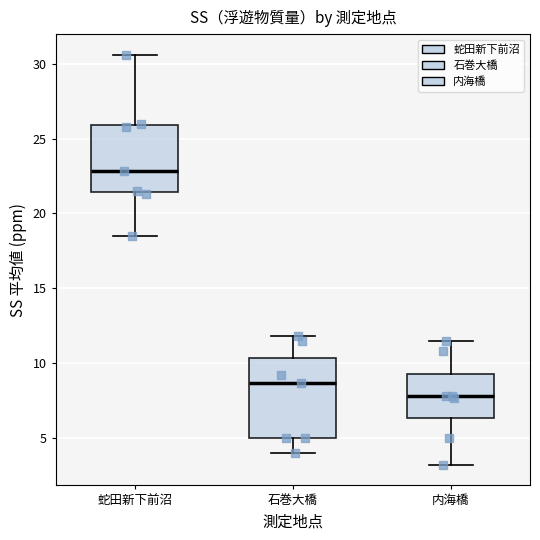

Reading left to right, transcribe this box plot: for each box, give where its median line is, the range the box spans, and where its two whiskers end, as read against the y-axis. The values are not printed on the chart, so give them approximately, as read against the axis.

蛇田新下前沼: median 23.0, box 21.5 to 26.0, whiskers 18.5 to 30.5
石巻大橋: median 8.5, box 5.0 to 10.5, whiskers 4.0 to 12.0
内海橋: median 8.0, box 6.5 to 9.5, whiskers 3.0 to 11.5